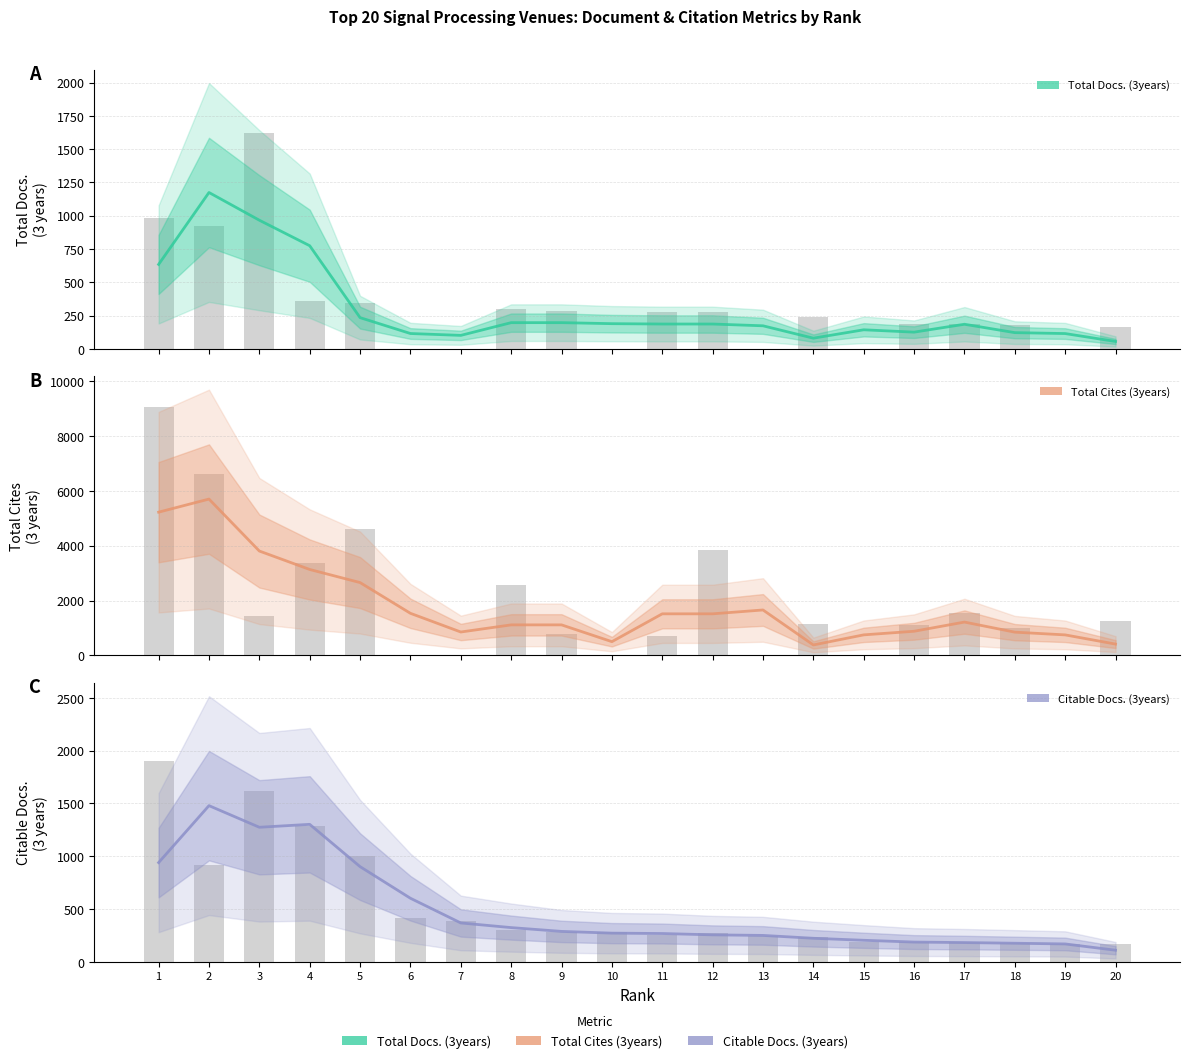

Between 2 and 18, which series saw the biggest shift?

Total Cites (3years)